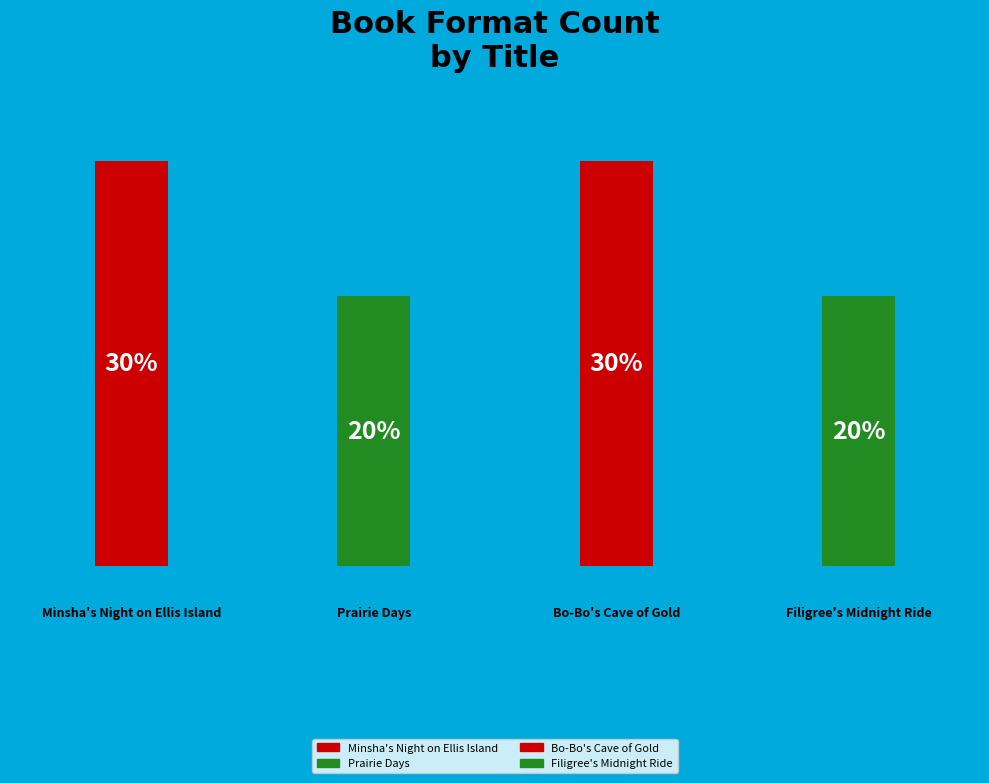

Is there any slice that represents more than half of the pie?

No